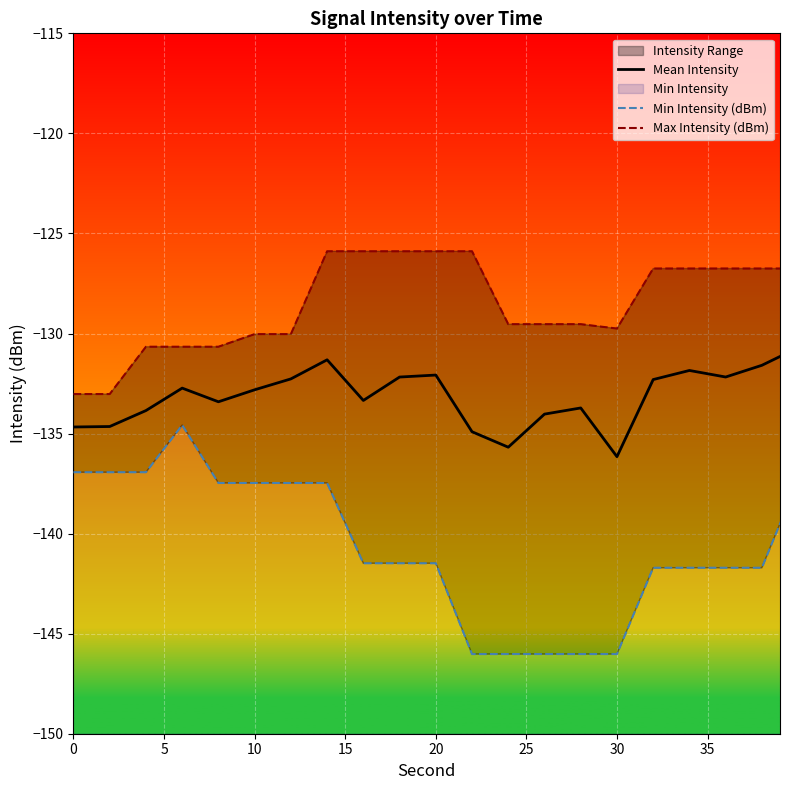

Count the number of categories in the chart.

40